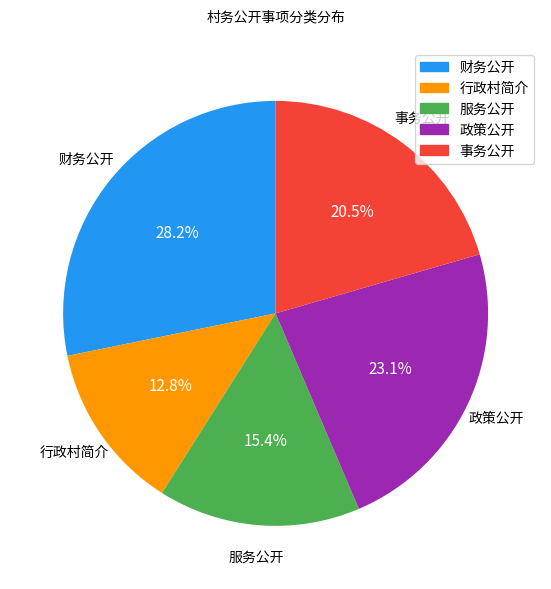

To the nearest percent, what percentage of the pie is 行政村简介?

13%